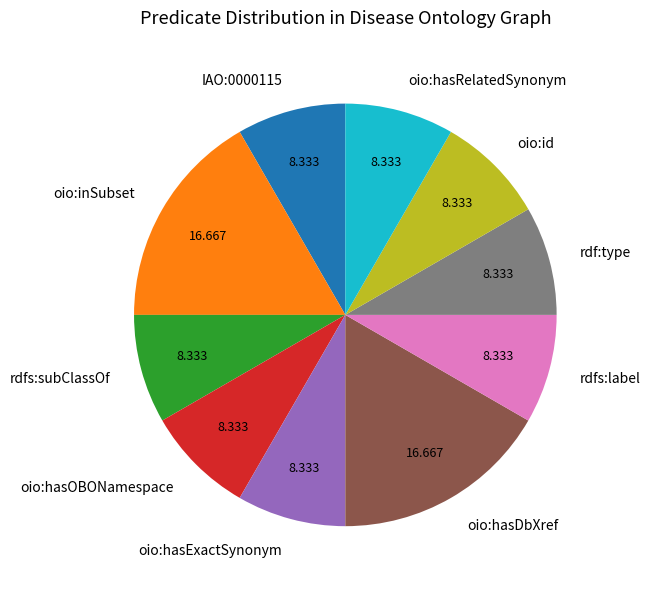

Is oio:inSubset the majority of the pie?

No